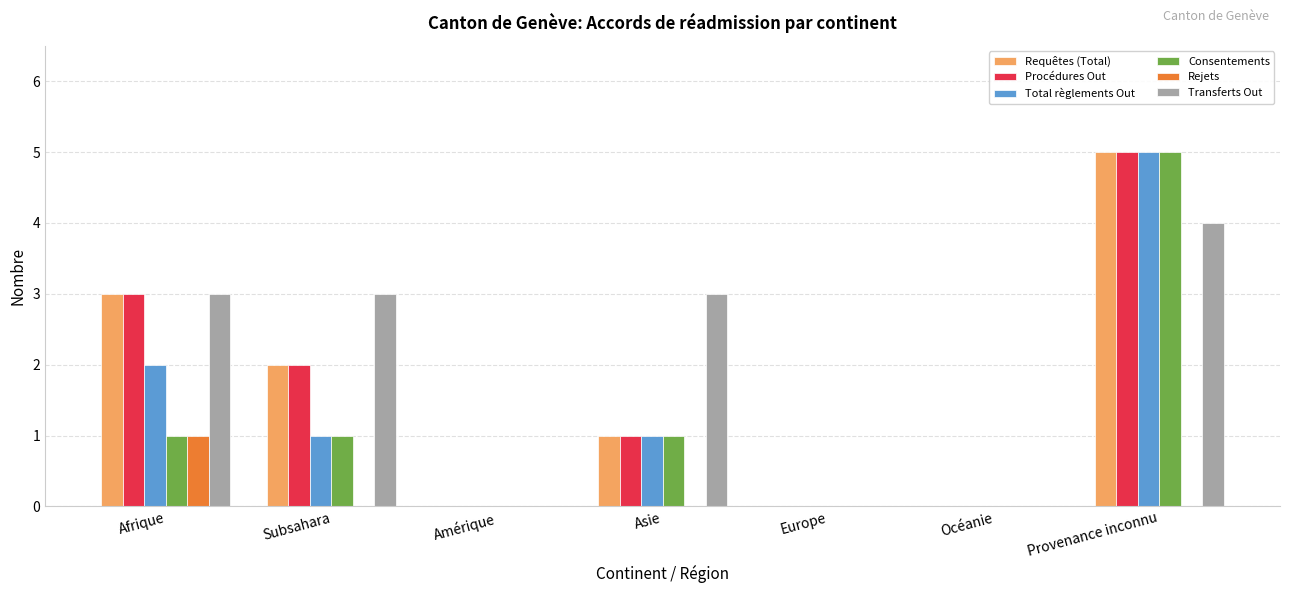

What are all the series names shown in the legend?

Requêtes (Total), Procédures Out, Total règlements Out, Consentements, Rejets, Transferts Out